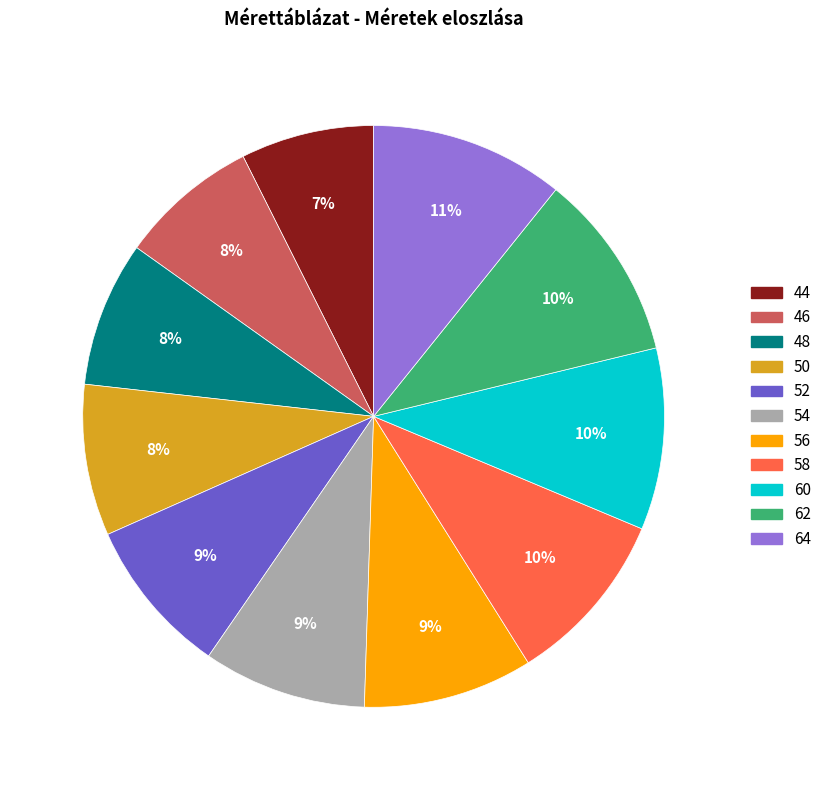

To the nearest percent, what percentage of the pie is 58?

10%